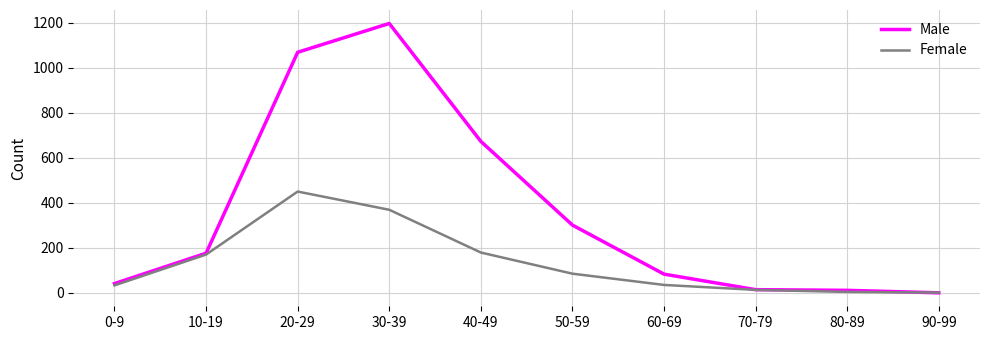

Where is Male nearest to the value 598?

40-49